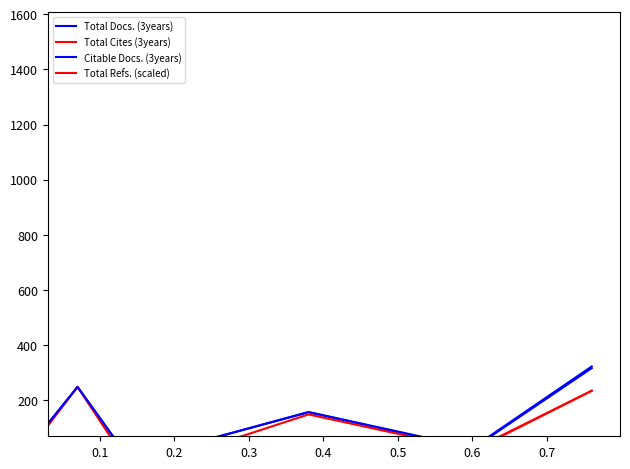

Which series ends up on top after the final intersection of Citable Docs. (3years) and Total Refs. (scaled)?

Citable Docs. (3years)